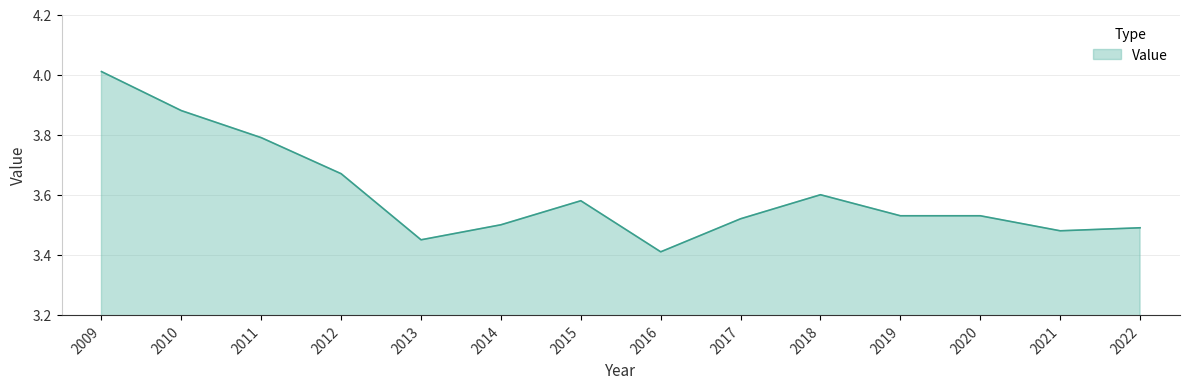

At which category does the data reach its first local peak?

2015